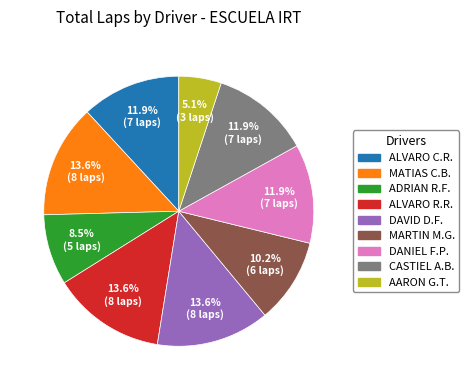

Is there any slice that represents more than half of the pie?

No